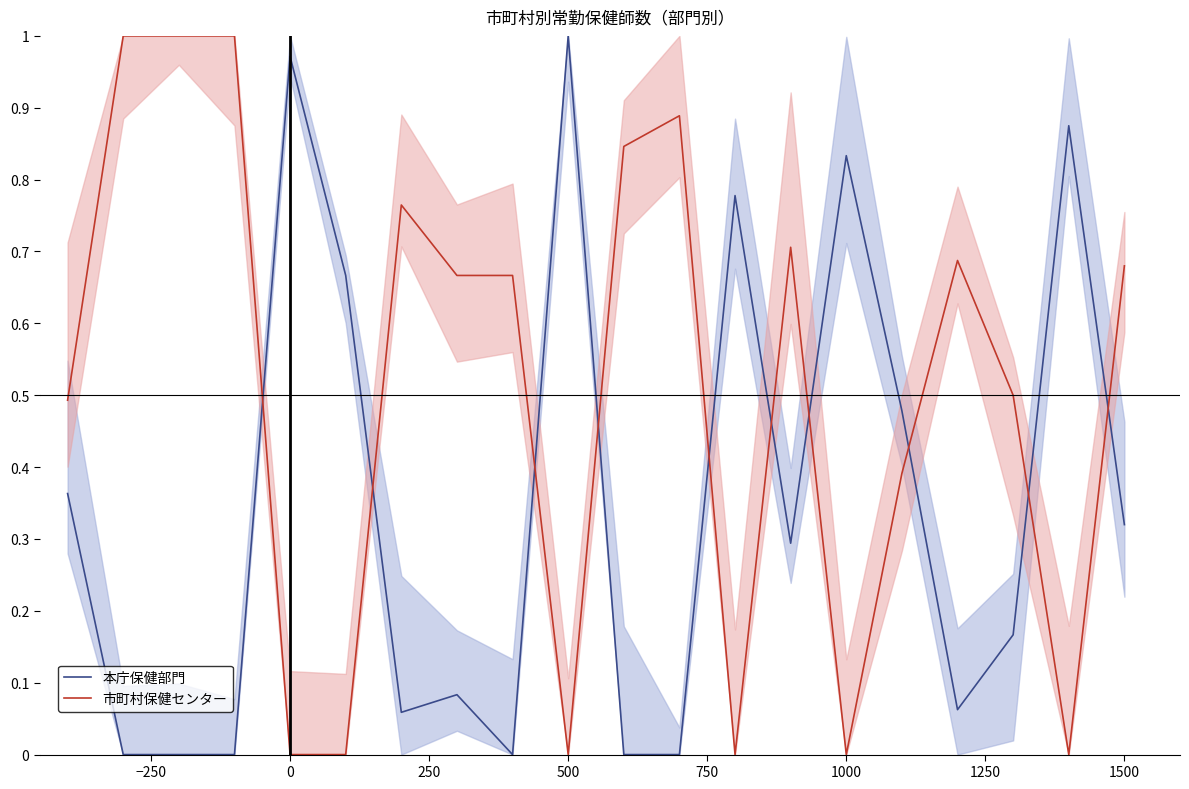

In 本庁保健部門, how many points are higher than both neighbors (excluding endpoints)?

6